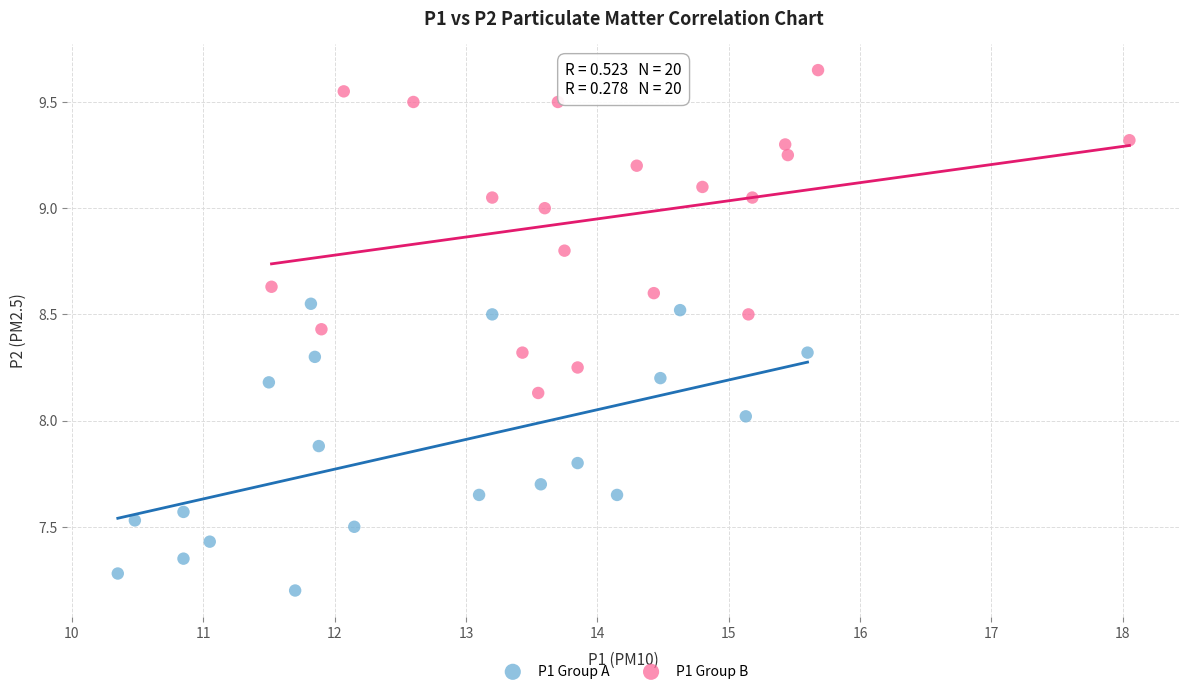

Which series reaches the minimum Y coordinate?

P1 Group A